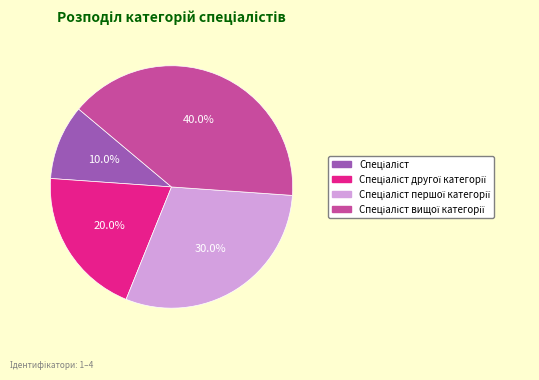

Is there a majority slice in this chart?

No